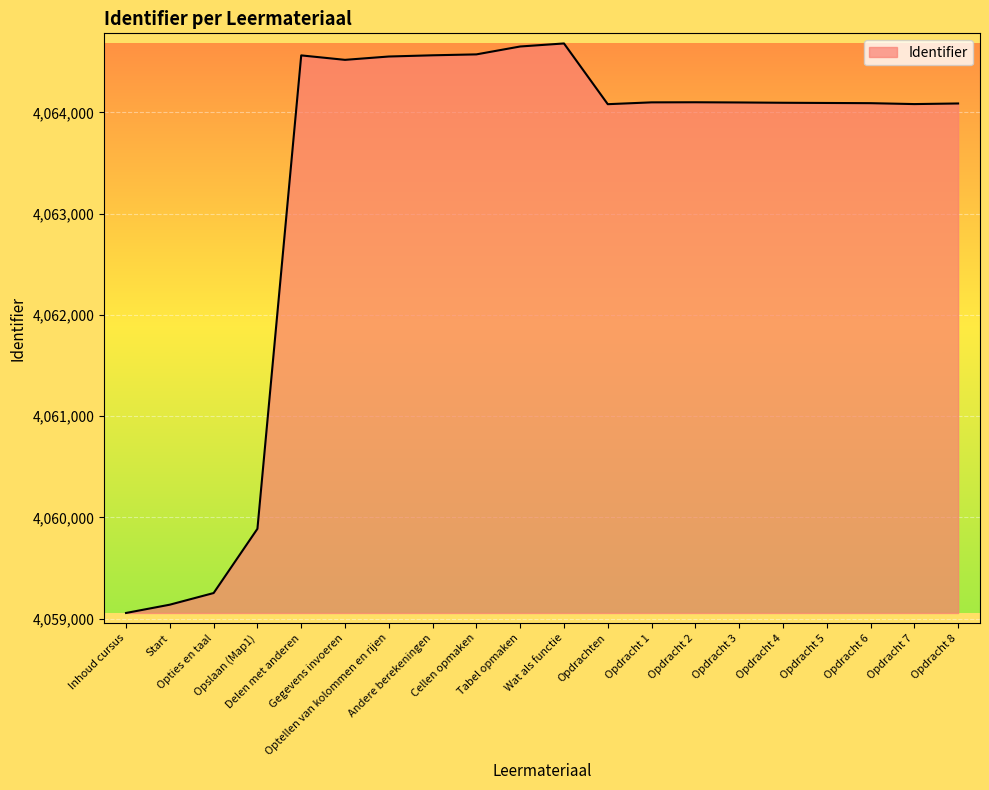

The chart shows a value of 4064082 at Opdrachten. True or false?

True